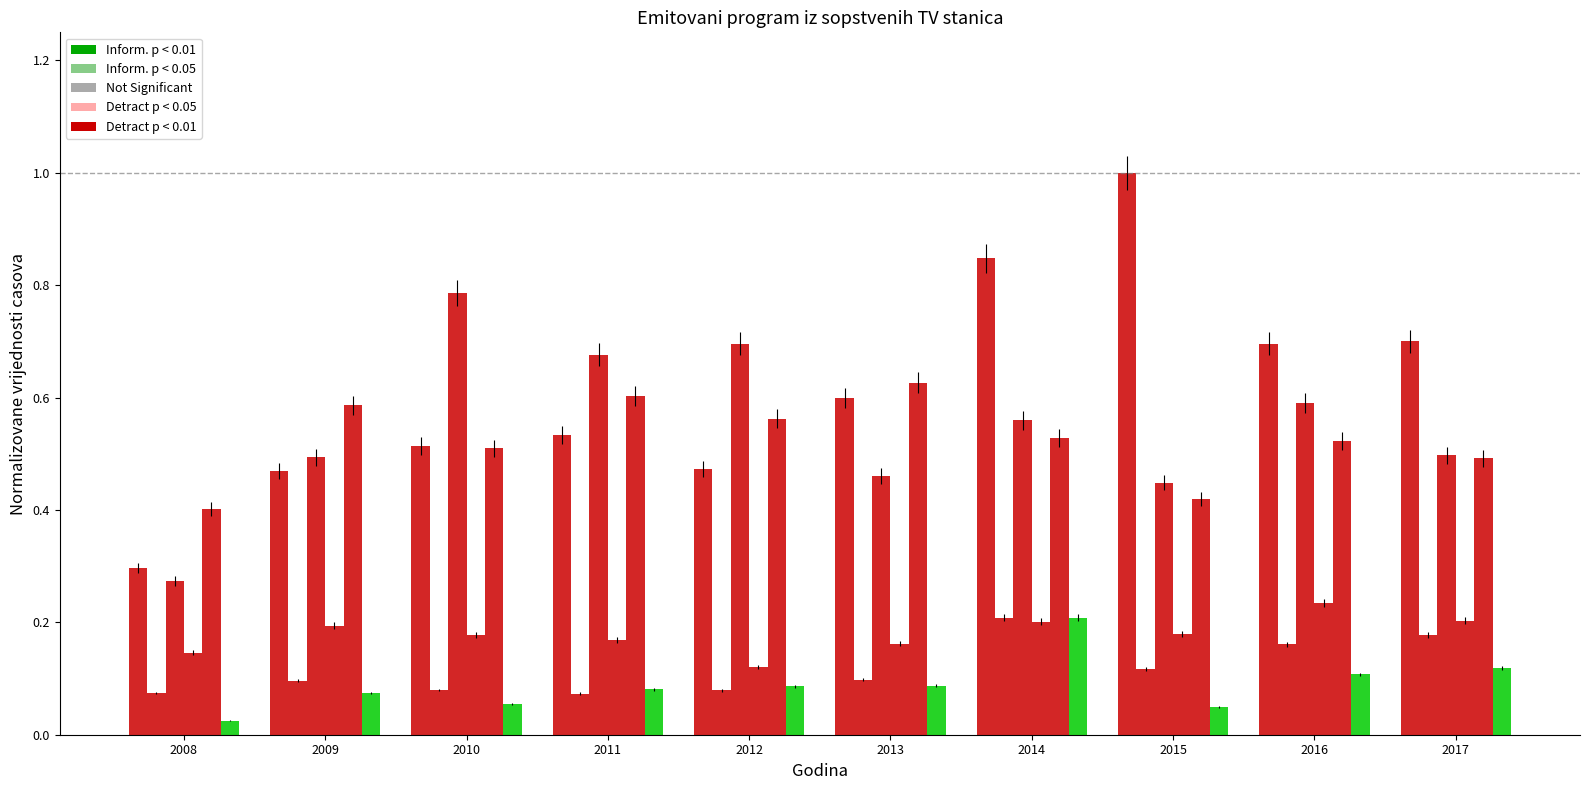

Is it true that muzicki equals 0.4 at 2015?

True